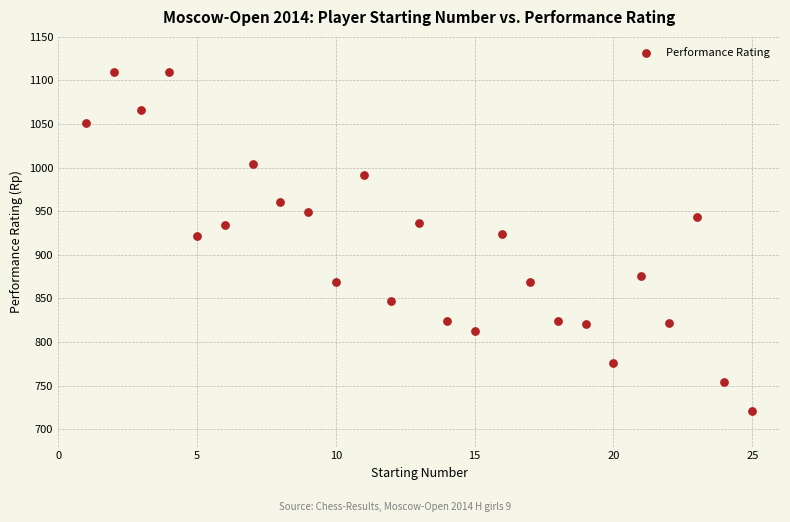

What is the range of X values (max minus min)?

24